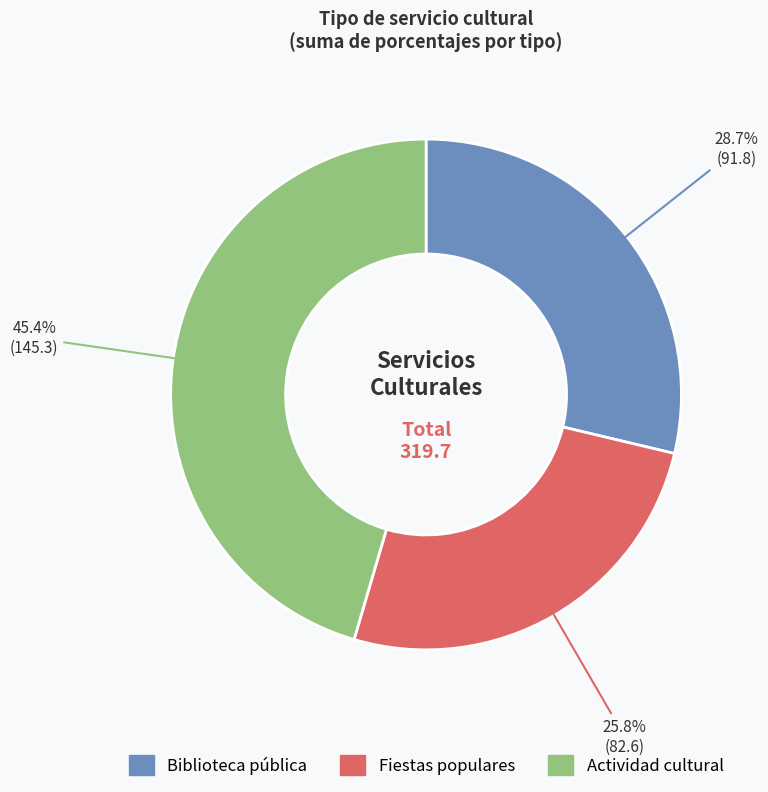

Is there a majority slice in this chart?

No